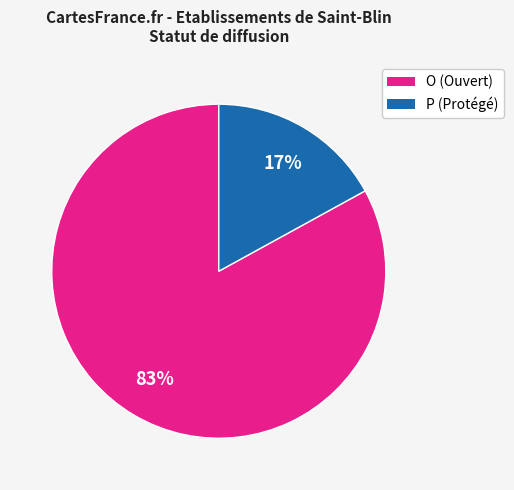

What percentage is the P slice, to the nearest percent?

17%